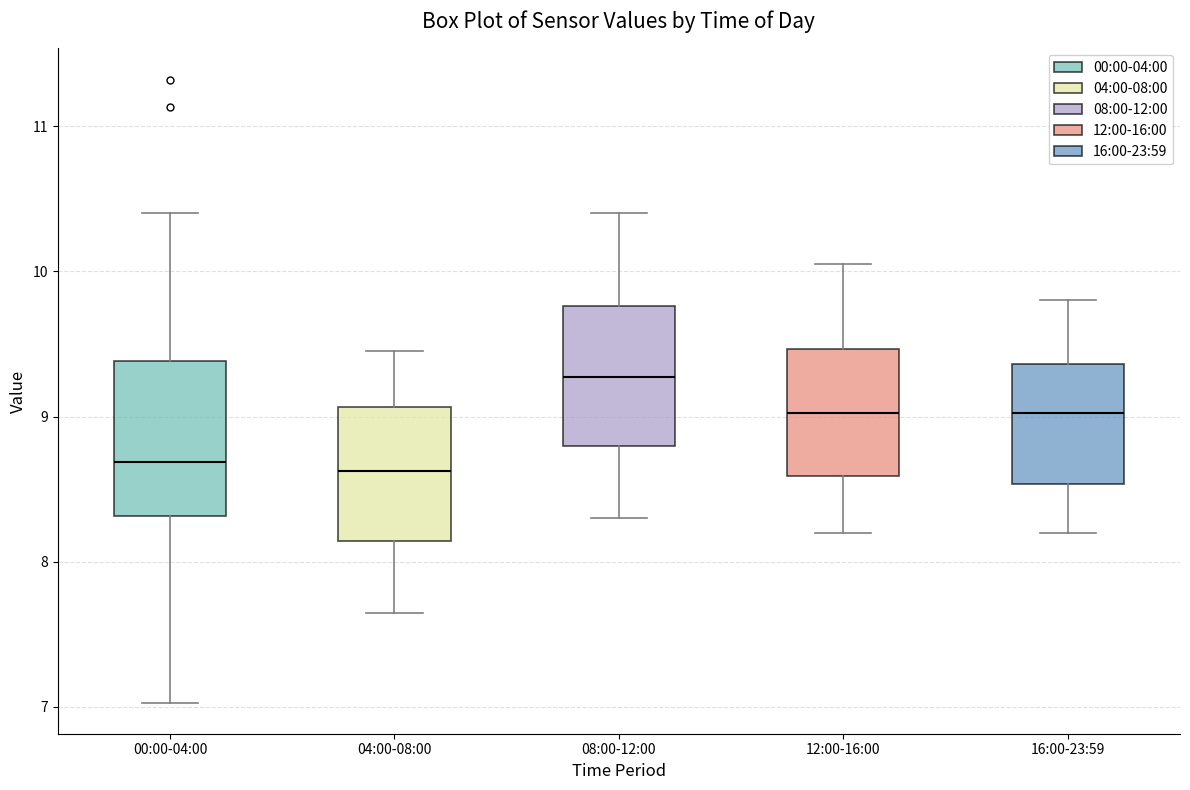

Reading left to right, transcribe this box plot: for each box, give where its median line is, the range the box spans, and where its two whiskers end, as read against the y-axis. The values are not printed on the chart, so give them approximately, as read against the axis.

00:00-04:00: median 8.7, box 8.3 to 9.4, whiskers 7.0 to 10.4
04:00-08:00: median 8.6, box 8.1 to 9.1, whiskers 7.7 to 9.5
08:00-12:00: median 9.3, box 8.8 to 9.8, whiskers 8.3 to 10.4
12:00-16:00: median 9.0, box 8.6 to 9.5, whiskers 8.2 to 10.1
16:00-23:59: median 9.0, box 8.5 to 9.4, whiskers 8.2 to 9.8